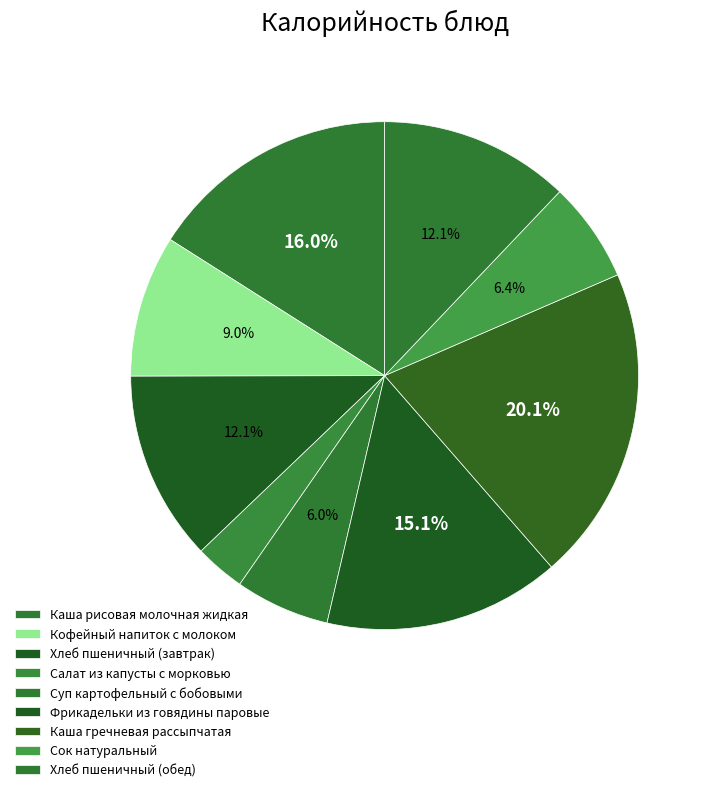

To the nearest percent, what percentage of the pie is Суп картофельный с бобовыми?

6%